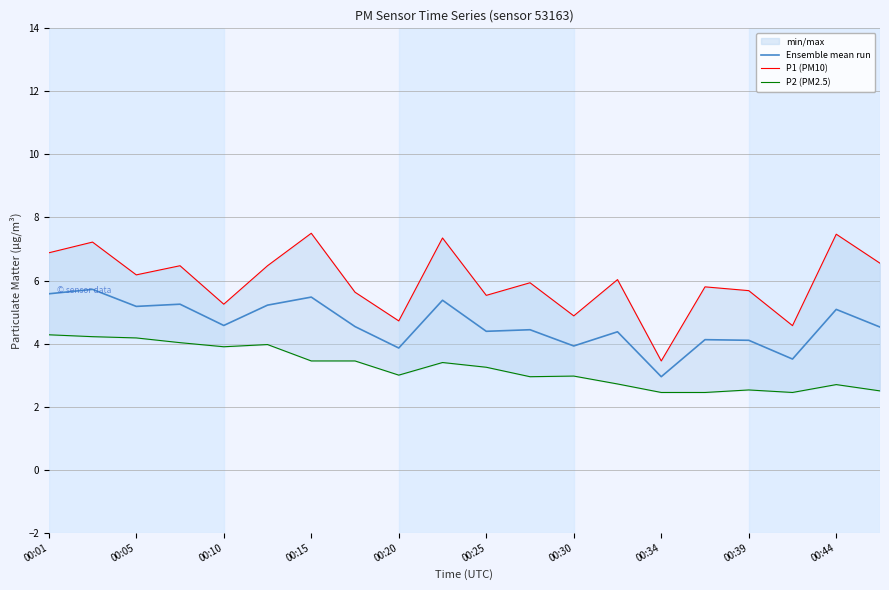

Rank the series by their average value, from highest to lowest.

P1 (PM10), Ensemble mean run, P2 (PM2.5)